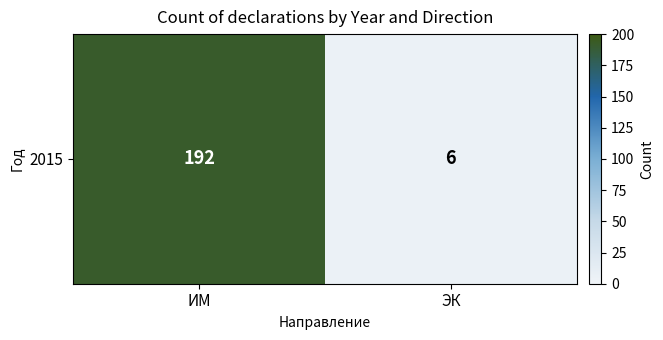

Read the value at ИМ, to the nearest 10.

190